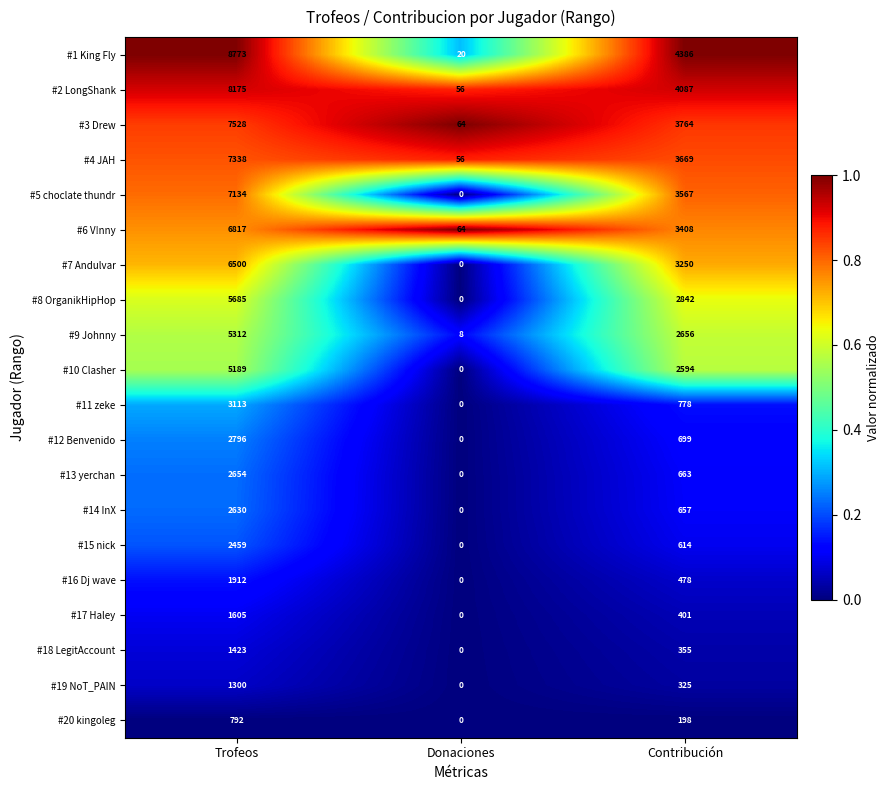

Which series changed the most between Trofeos and Donaciones?

#1 King Fly